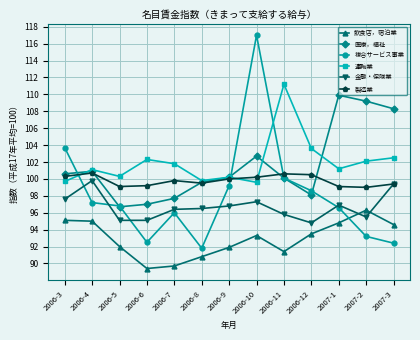

The value of 運輸業 at 2006-11 is 111.2. True or false?

True